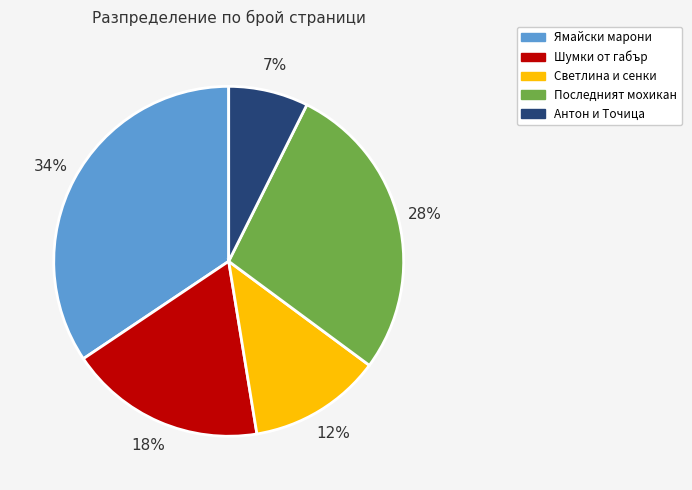

Which slice is the smallest?

Антон и Точица